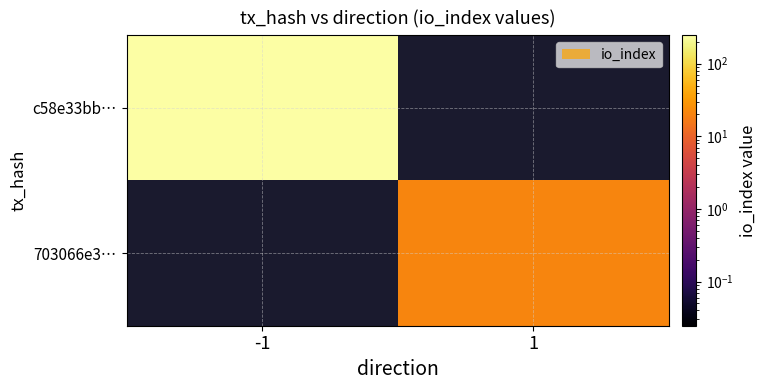

Rank the series by their average value, from lowest to highest.

703066e3…, c58e33bb…